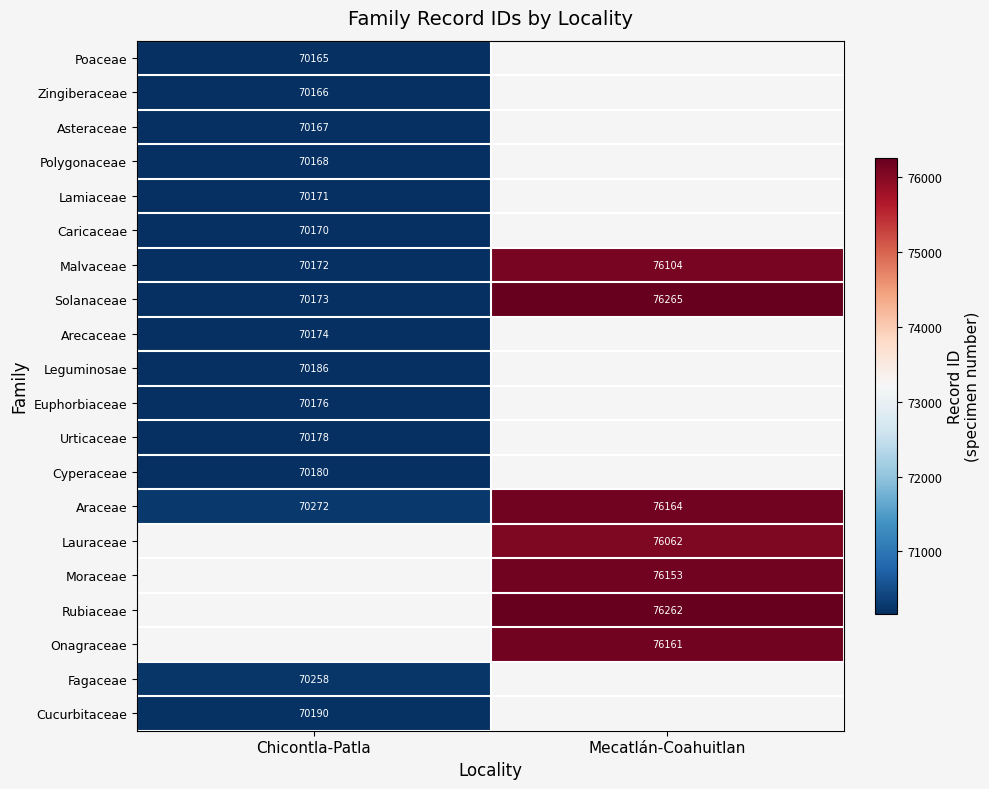

The Euphorbiaceae series shows 15493.4 at Chicontla-Patla. True or false?

False